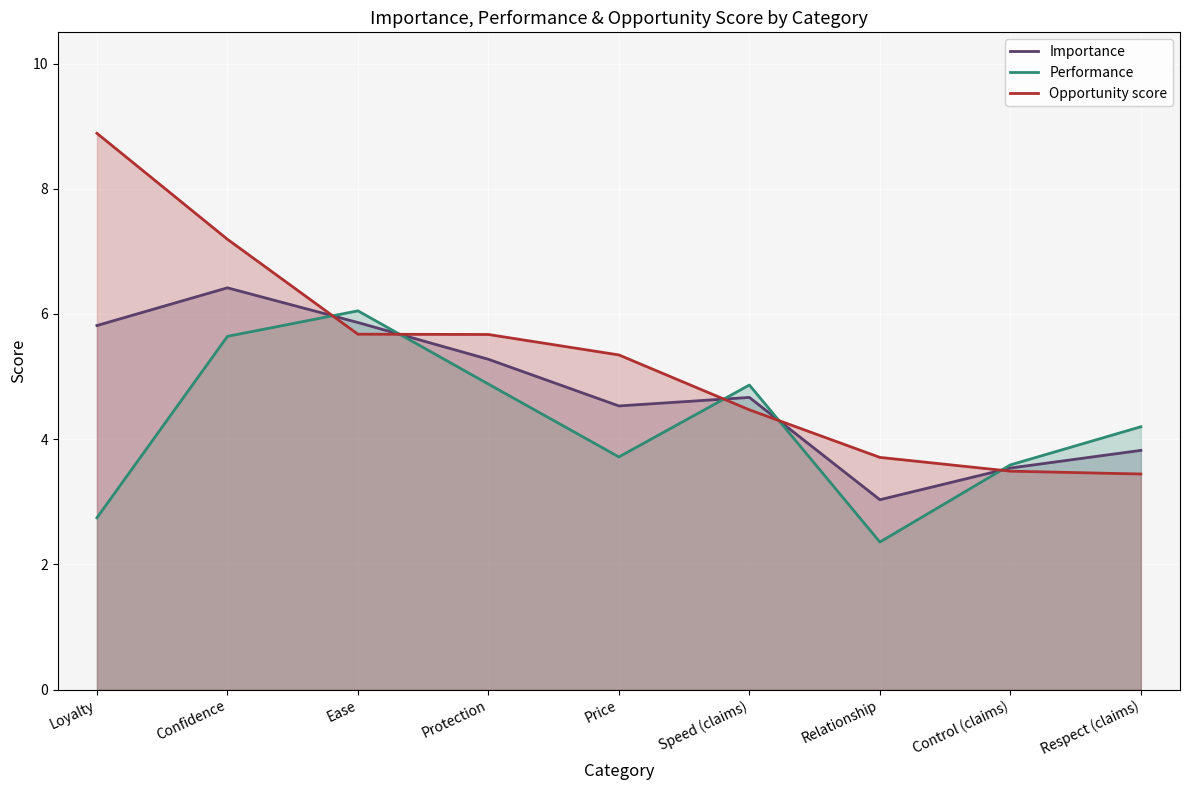

At how many categories does at least one series exceed 4?

7